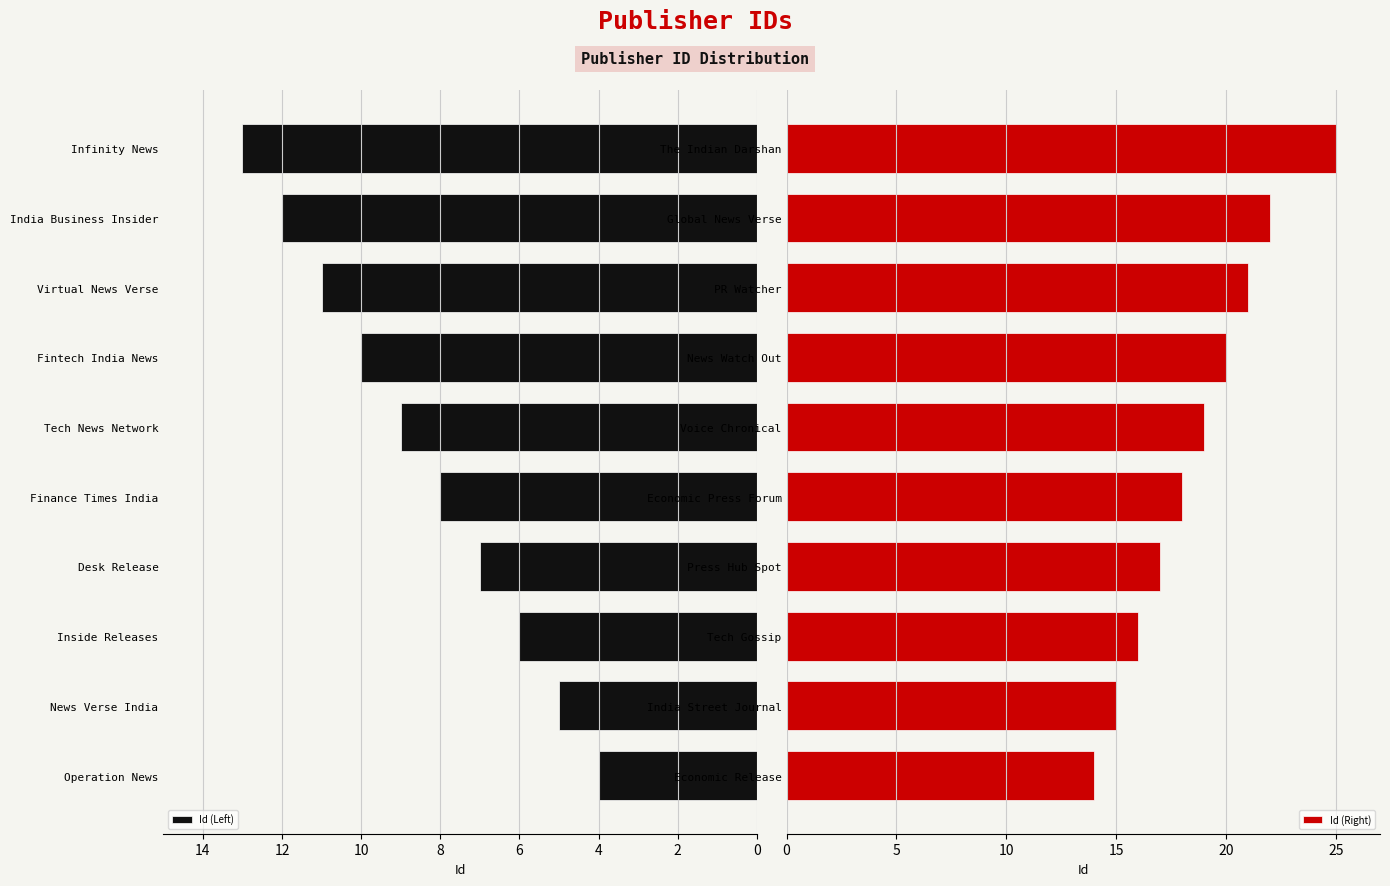

The Id (Left) series shows 12 at India Business Insider. True or false?

True